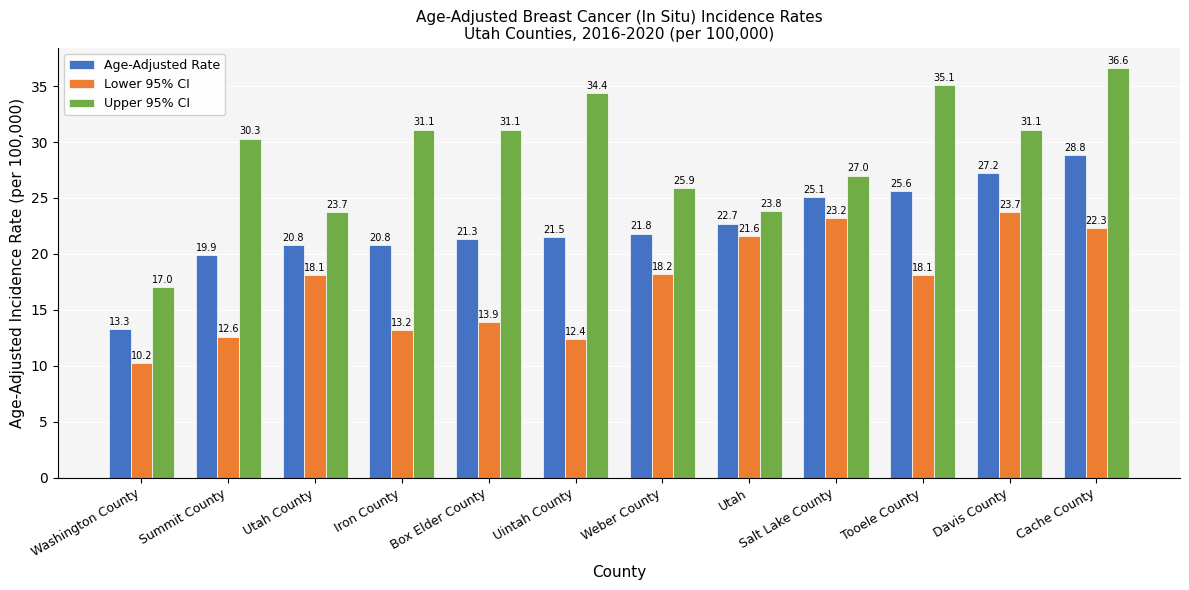

How many data points in Lower 95% CI are less than 18?

5